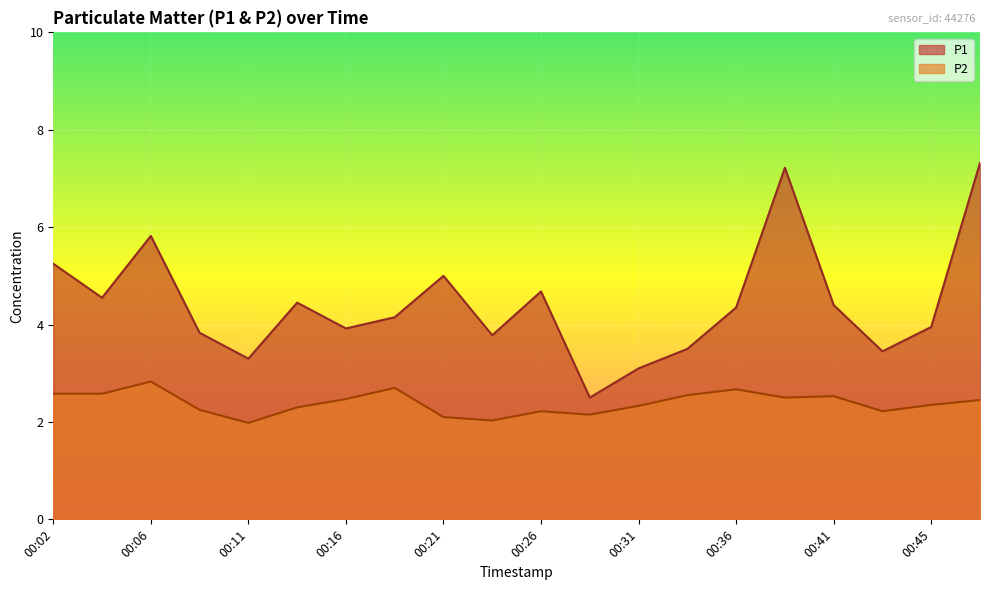

Reading right to left, what are all the values shown in this chart?

P1: 7.3	4.0	3.5	4.4	7.2	4.3	3.5	3.1	2.5	4.7	3.8	5.0	4.2	3.9	4.5	3.3	3.8	5.8	4.5	5.2
P2: 2.5	2.4	2.2	2.5	2.5	2.7	2.5	2.3	2.1	2.2	2.0	2.1	2.7	2.5	2.3	2.0	2.2	2.8	2.6	2.6